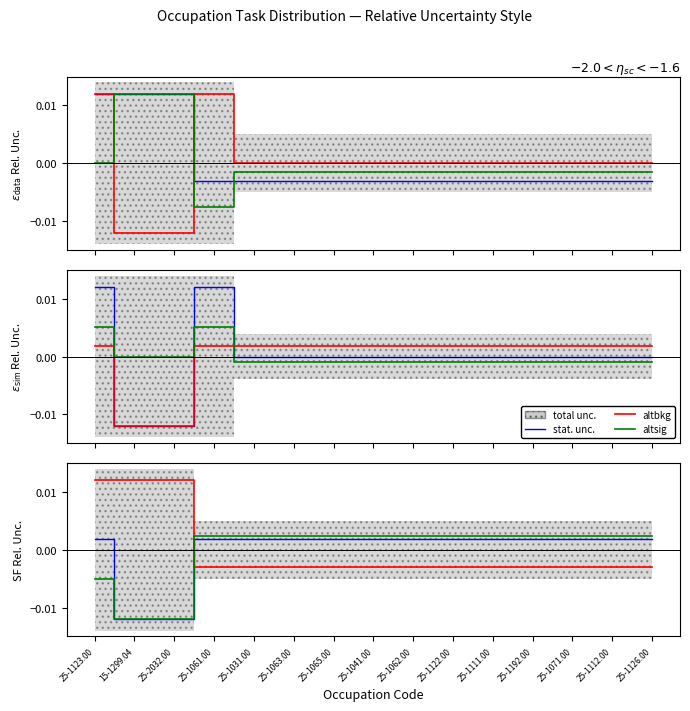

True or false: stat. unc. has more than 0 points higher than both neighbors.

False